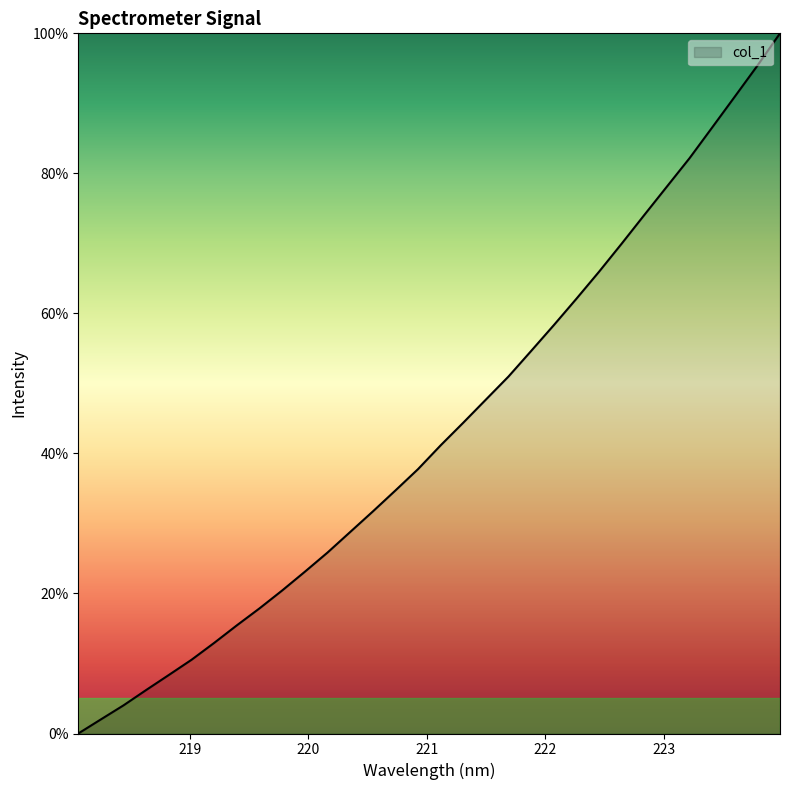

True or false: the data has more than 2 interior local peaks.

False